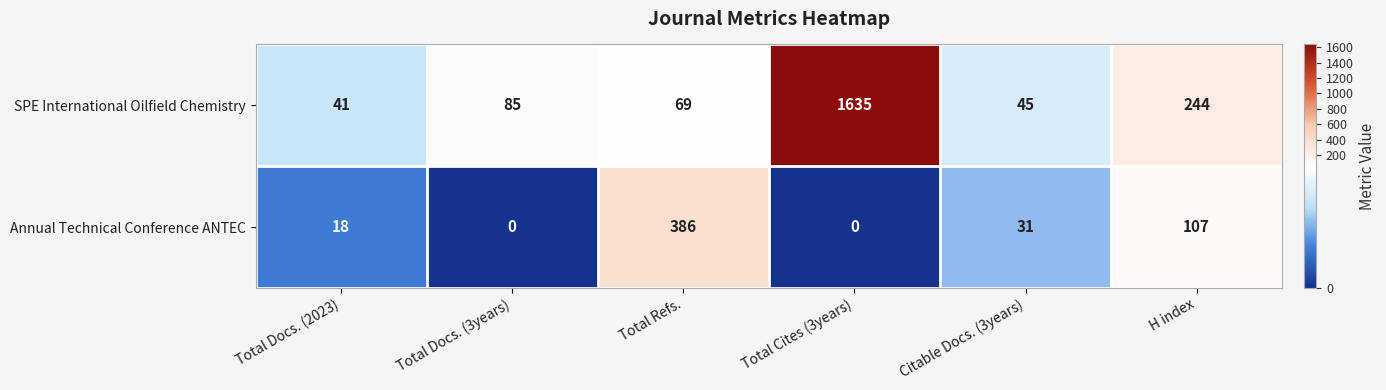

Which series has the largest total across all categories?

SPE International Oilfield Chemistry